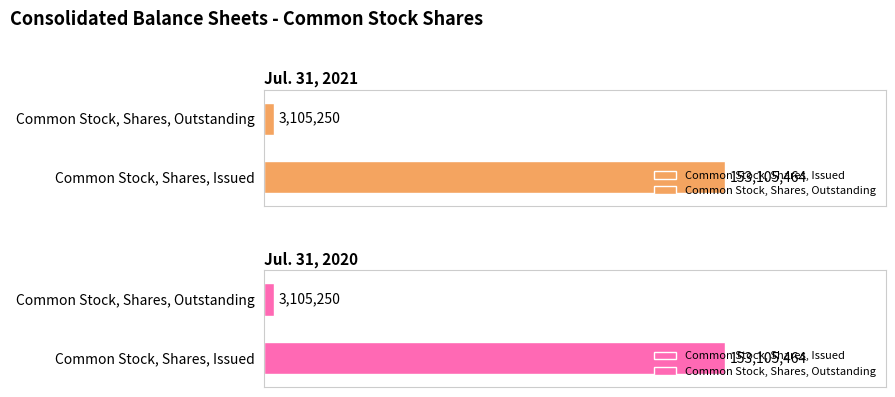

What is the total value across all series at Common Stock, Shares, Issued?

306210928